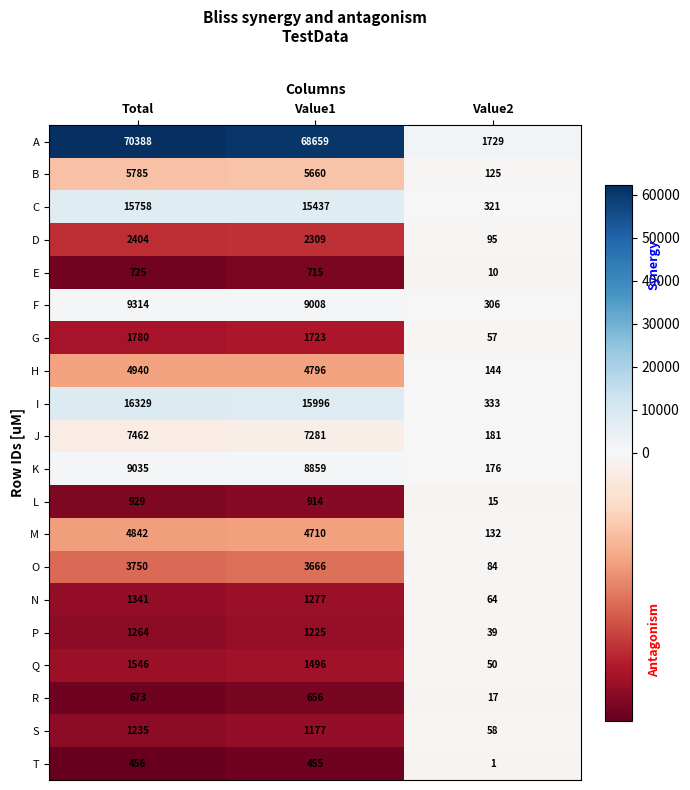

Which series has the widest spread of values?

A